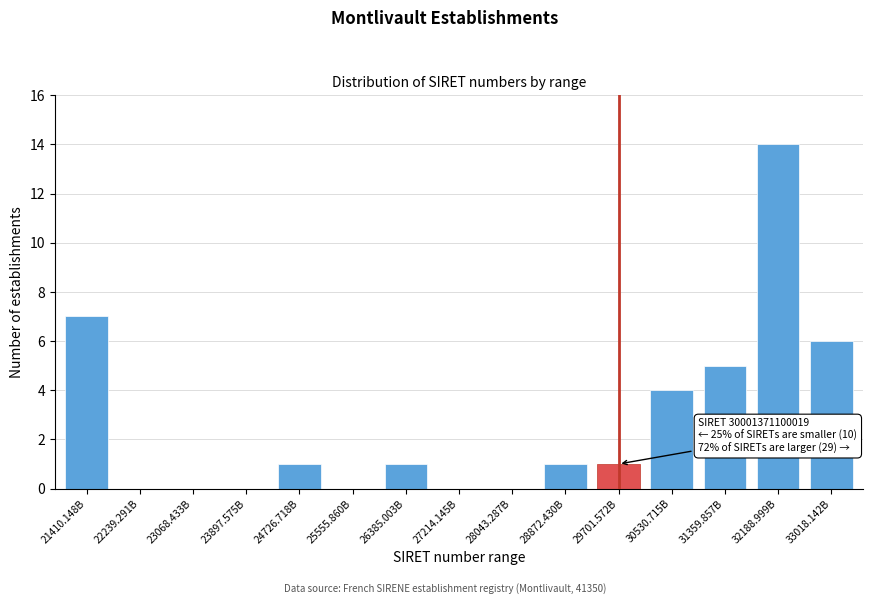

Reading right to left, list all the values displayed in this chart.

33018.142B=6	32188.999B=14	31359.857B=5	30530.715B=4	29701.572B=1	28872.430B=1	28043.287B=0	27214.145B=0	26385.003B=1	25555.860B=0	24726.718B=1	23897.575B=0	23068.433B=0	22239.291B=0	21410.148B=7